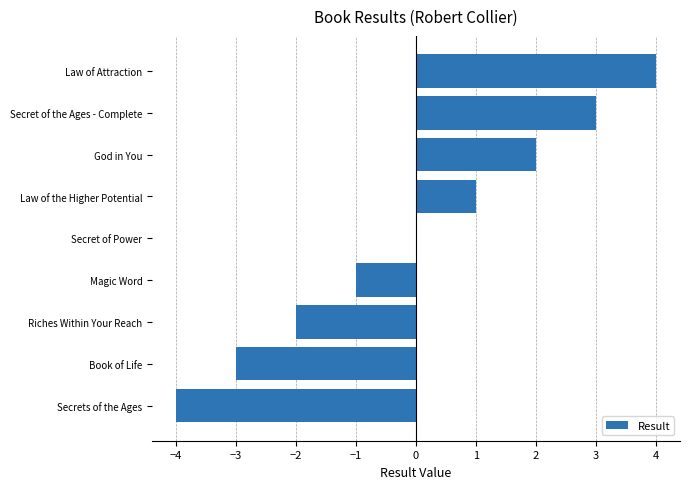

The chart shows a value of 2 at God in You. True or false?

True